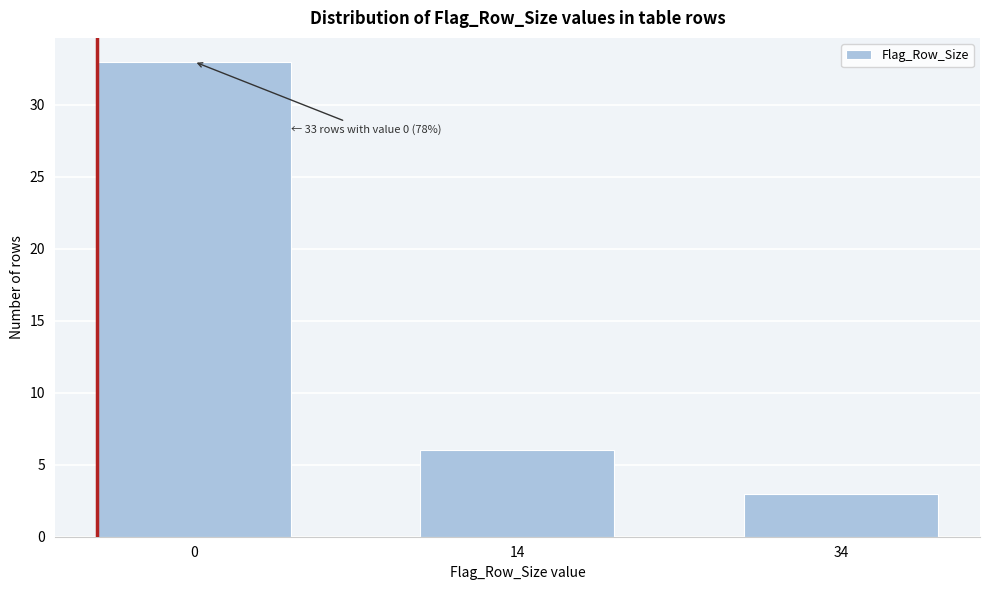

Reading left to right, transcribe all the data shown in this chart.

33	6	3